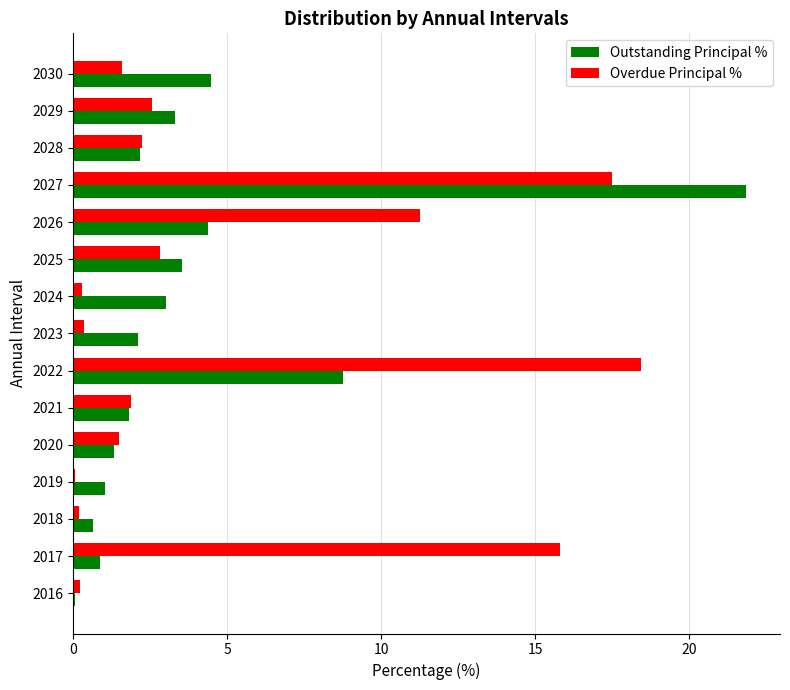

At which label is Overdue Principal % closest to 9?

2026